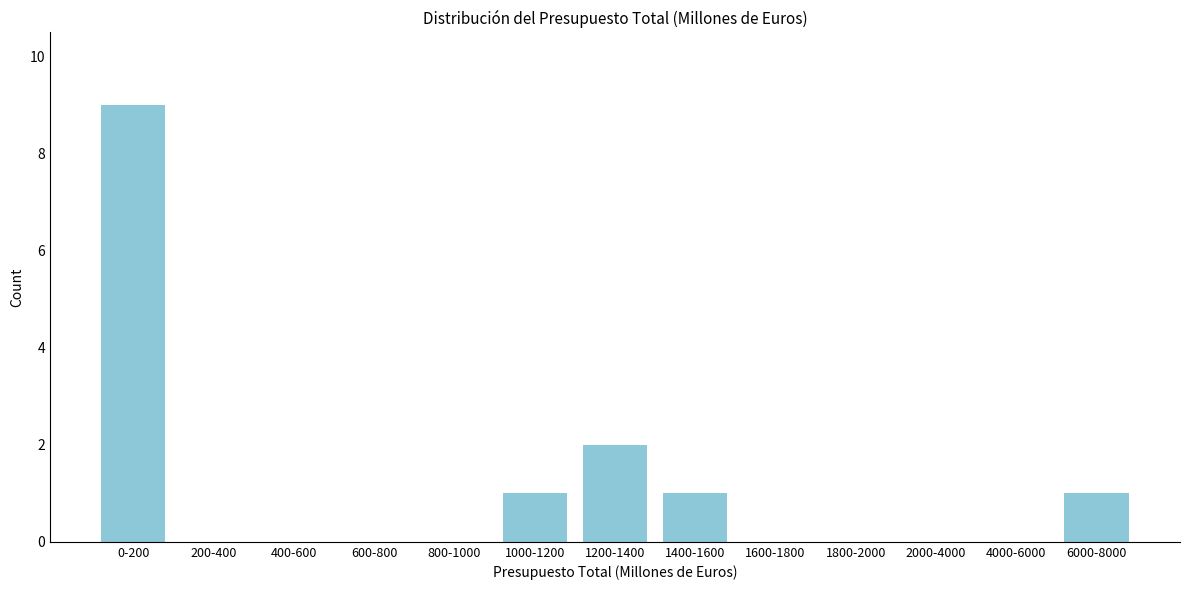

Reading left to right, extract all data points from this chart.

0-200=9	200-400=0	400-600=0	600-800=0	800-1000=0	1000-1200=1	1200-1400=2	1400-1600=1	1600-1800=0	1800-2000=0	2000-4000=0	4000-6000=0	6000-8000=1